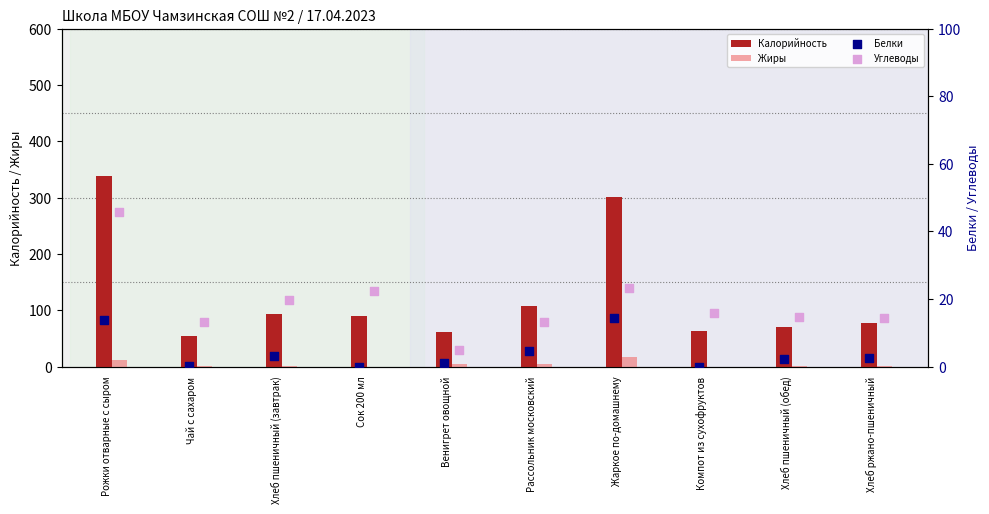

Which series has the largest Y range (max minus min)?

Калорийность